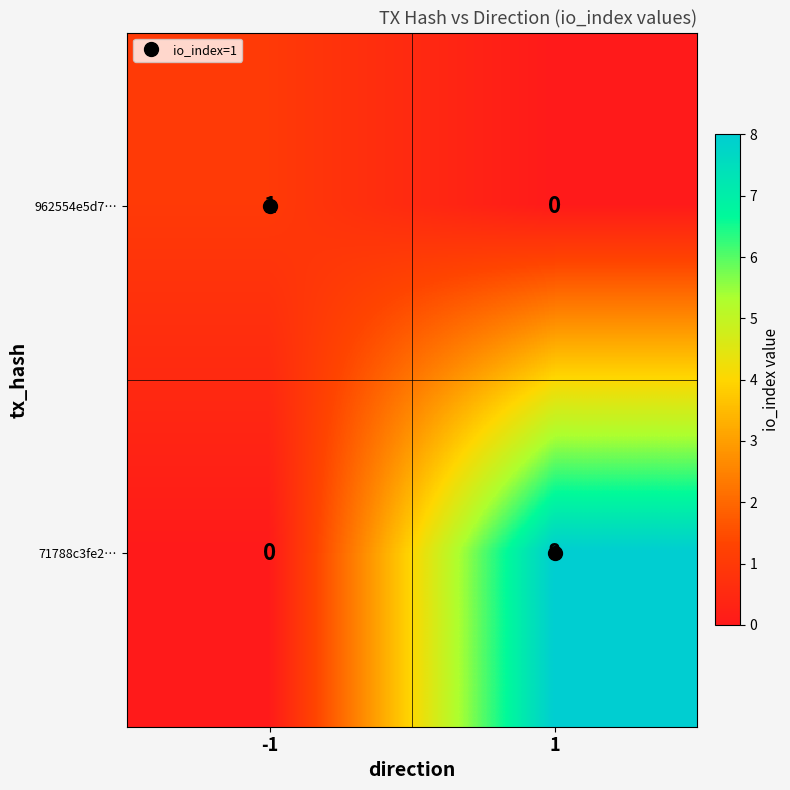

What is the total value across all series at 1?

8